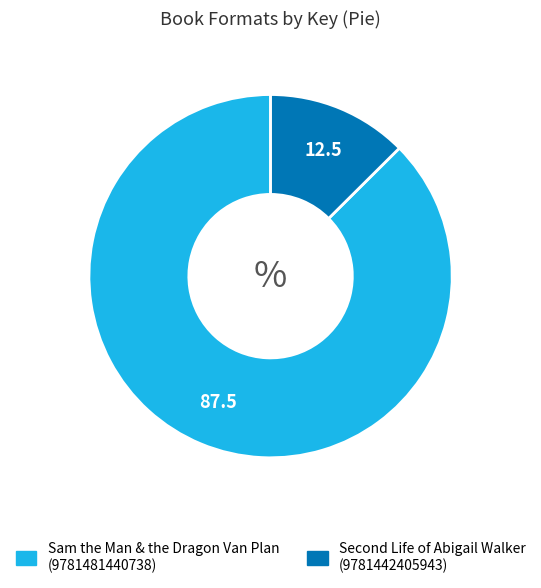

How many segments does this pie chart have?

2